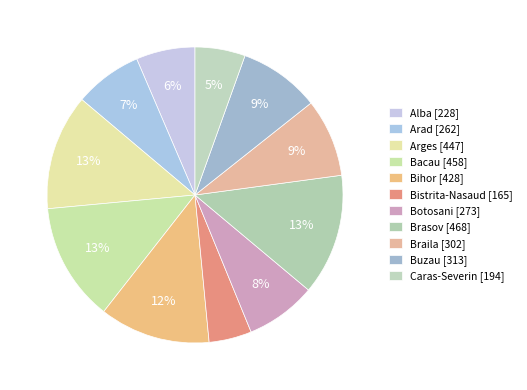

What is the change in value from Arad to Brasov?

+206